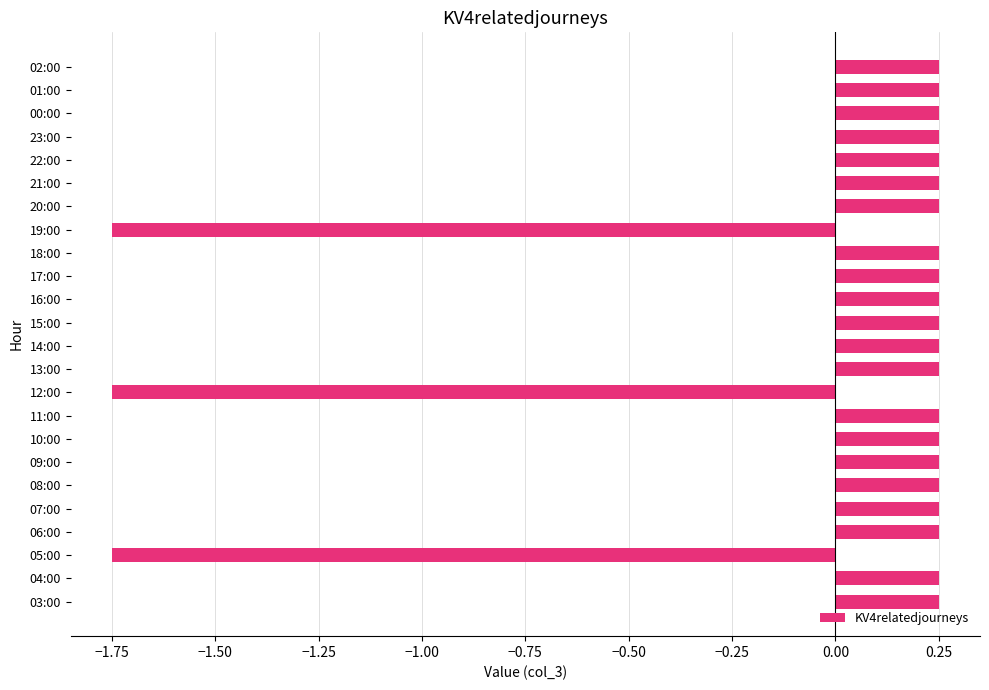

How many values are between 0 and 1?

21